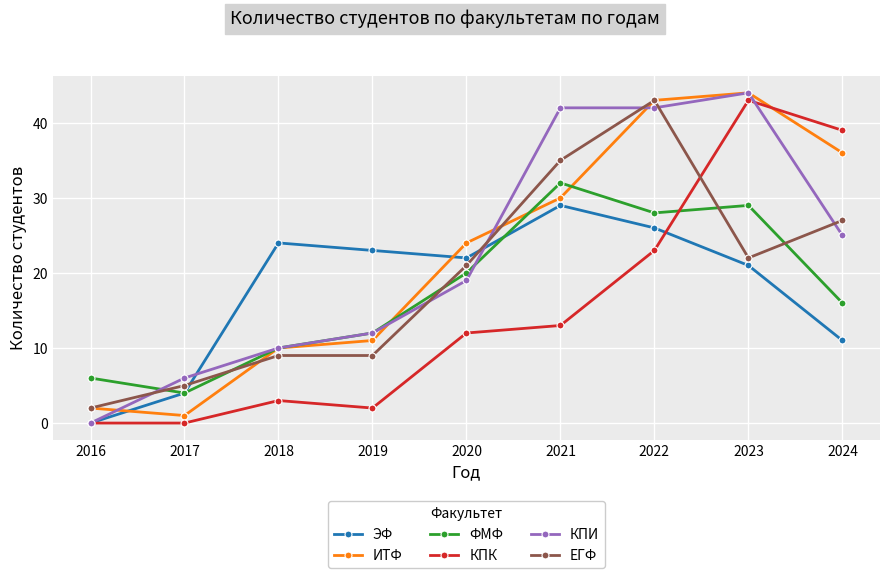

Is it true that КПИ equals 19 at 2020?

True